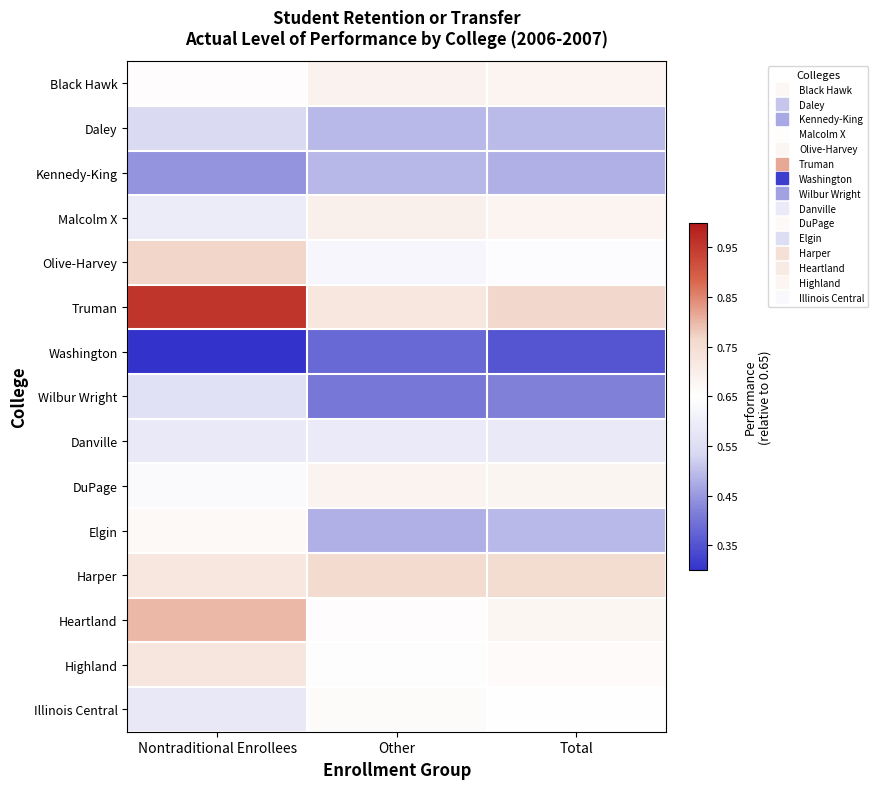

Which category has the lowest value across all series?

Nontraditional Enrollees